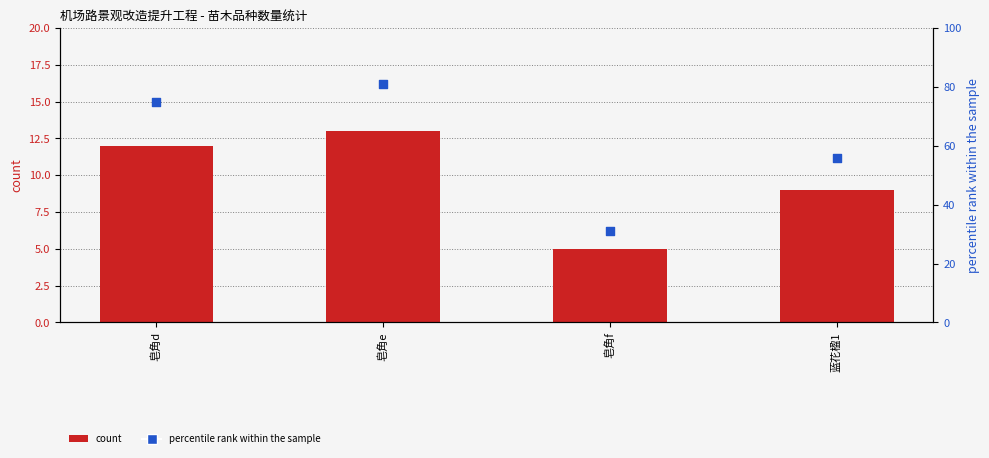

Is the value of percentile rank within the sample at 皂角f greater than the value of count at 皂角d?

Yes